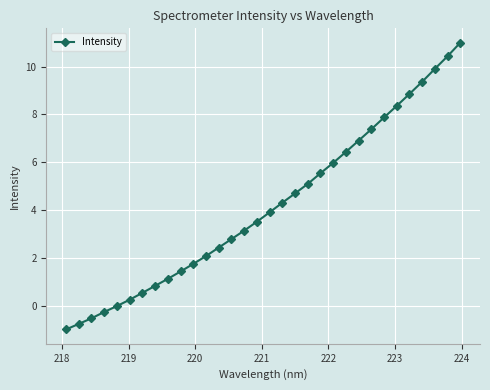

What is the value of the 31st point from the left?

10.4